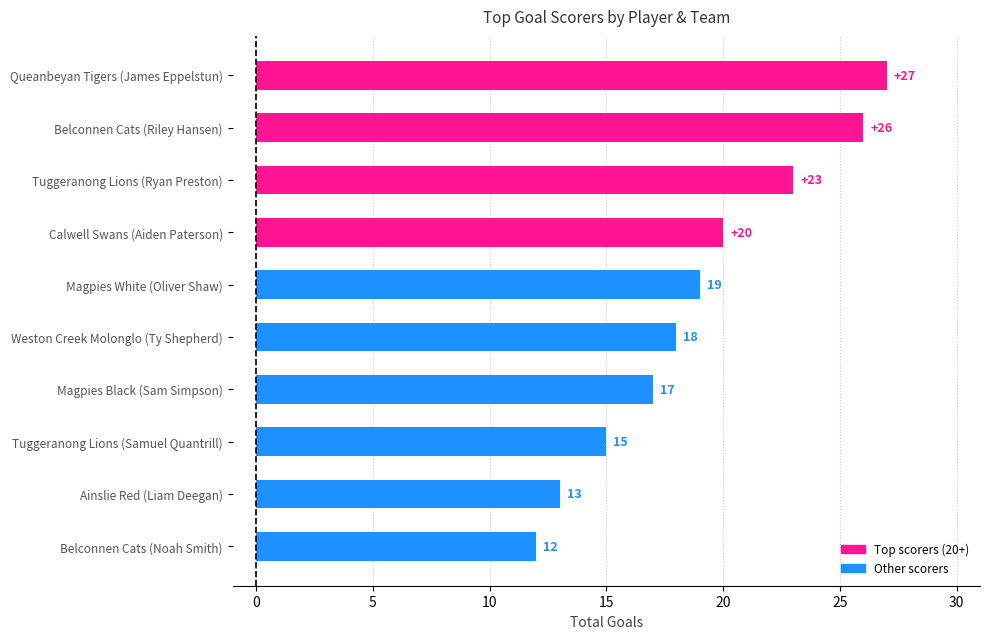

Which label corresponds to the largest value in the chart?

Queanbeyan Tigers (James Eppelstun)